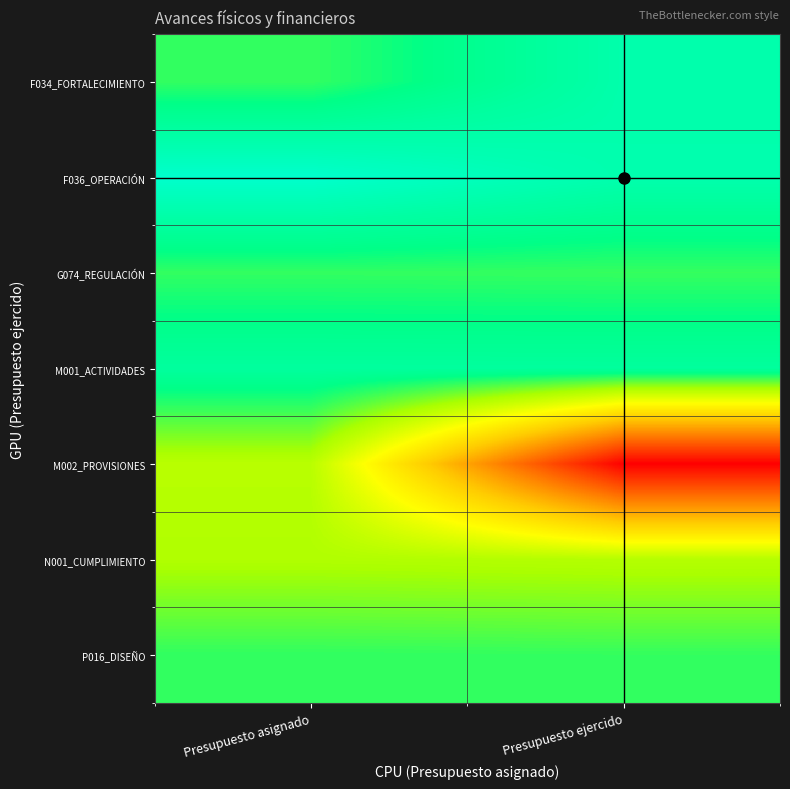

At which category is the sum across all series the highest?

Presupuesto asignado